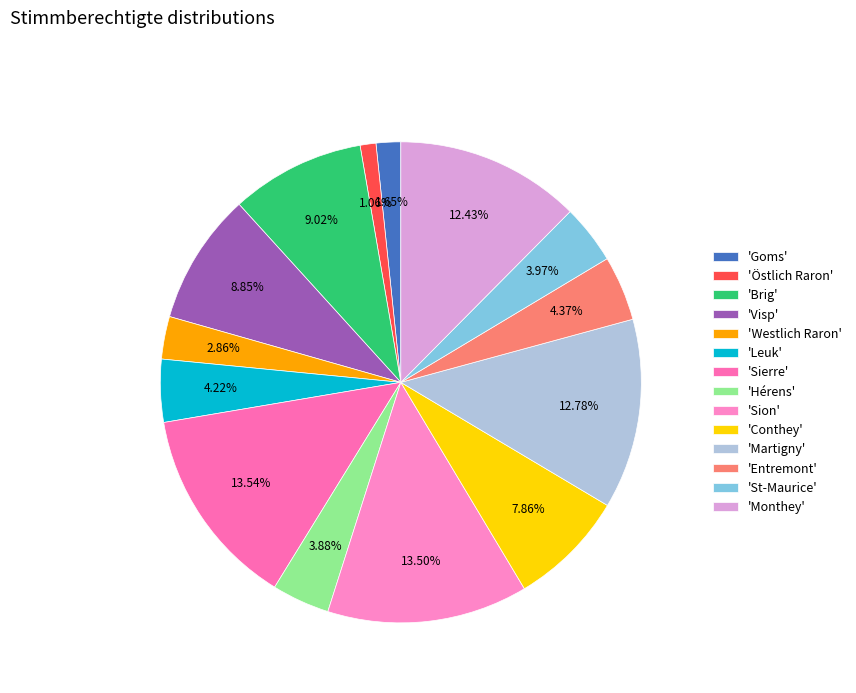

Which slice is the largest?

Sierre